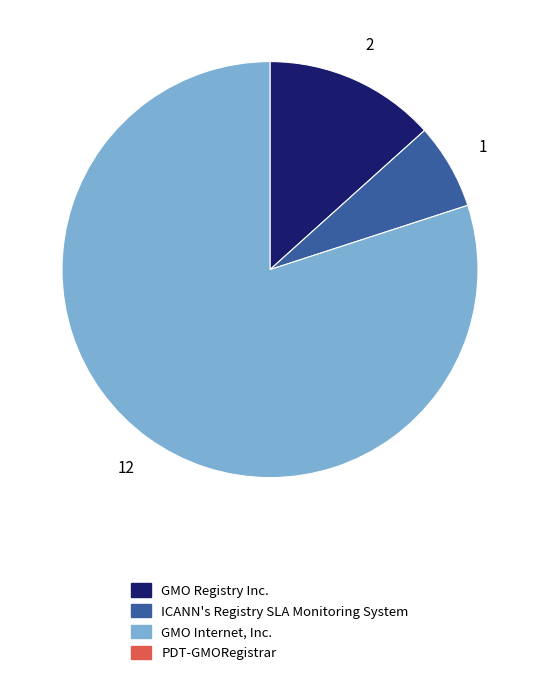

Count the number of slices in the pie.

3